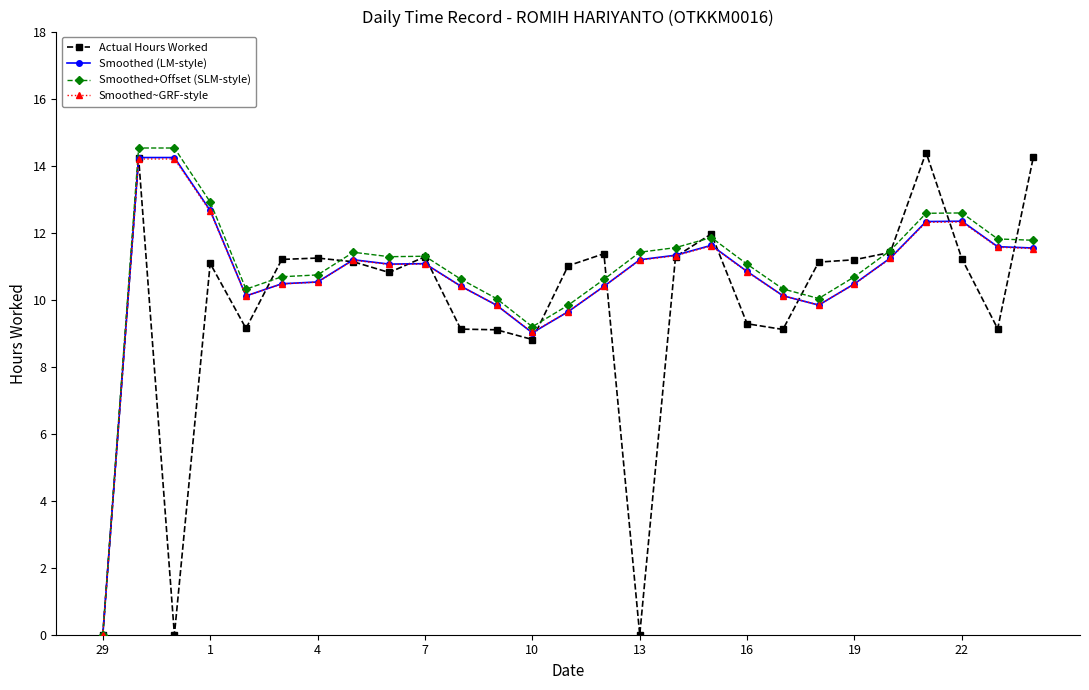

True or false: Smoothed (LM-style) has more than 1 points higher than both neighbors.

True